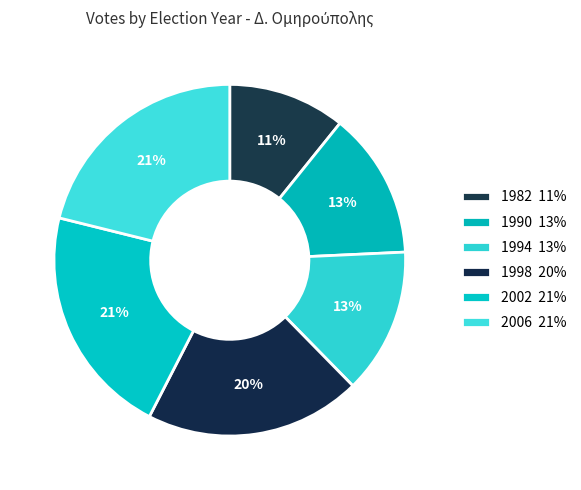

How many segments does this pie chart have?

6